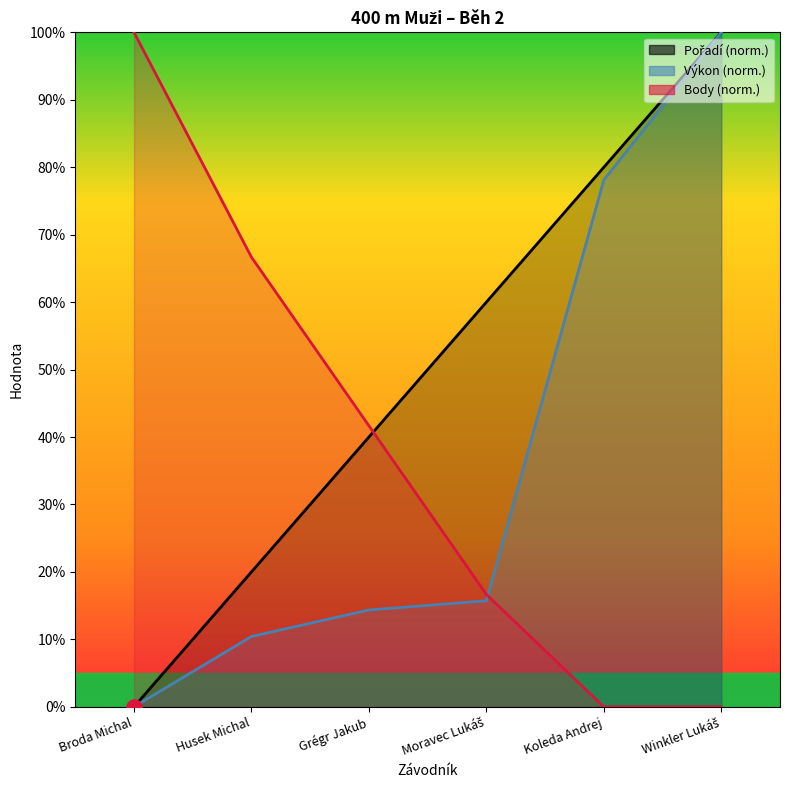

At how many categories does at least one series exceed 5?

6